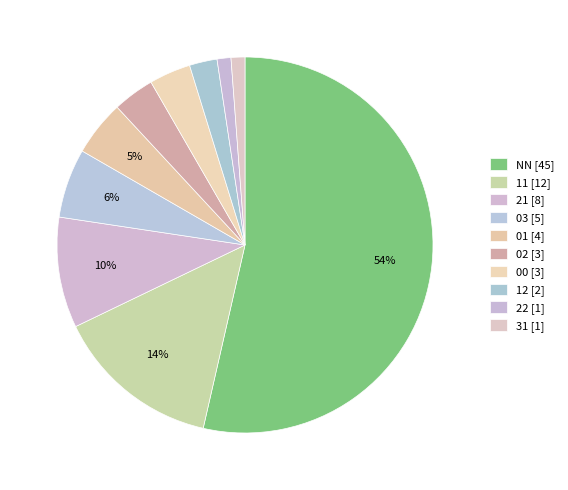

What is the change in value from NN to 01?

-41